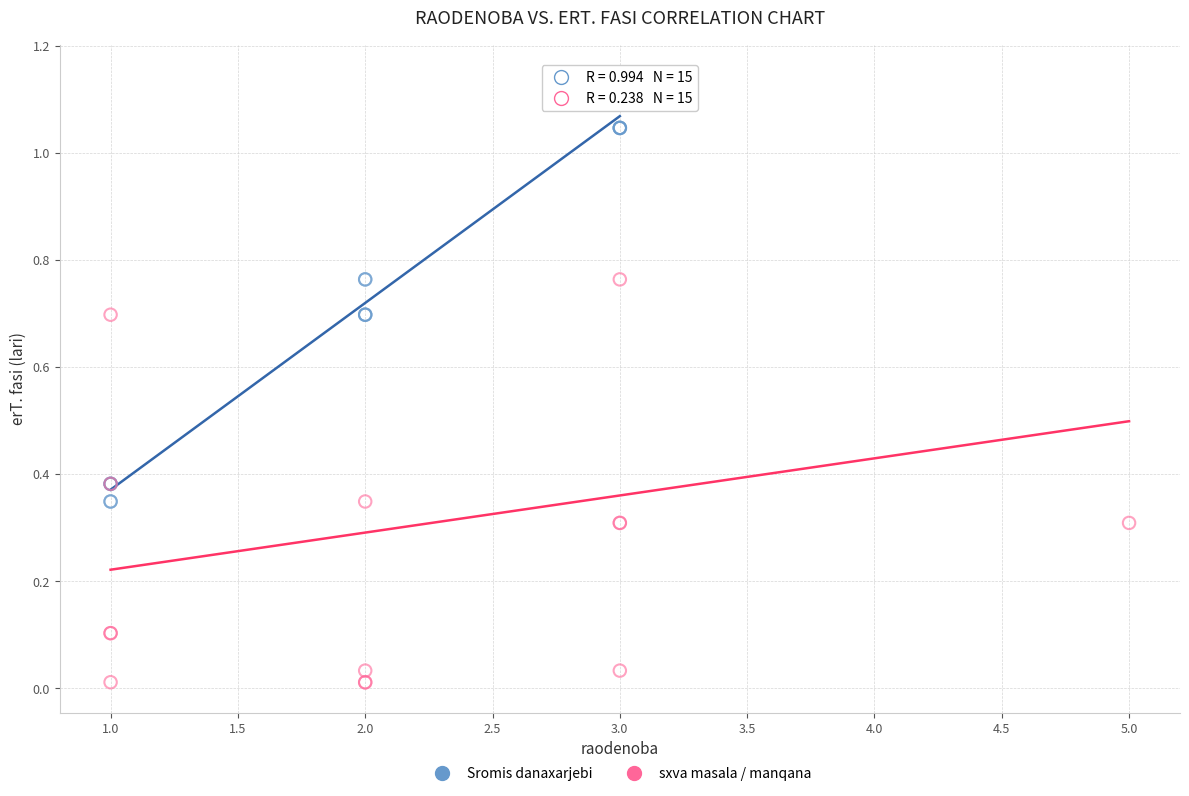

Which series contains the lowest Y value?

sxva masala / manqana